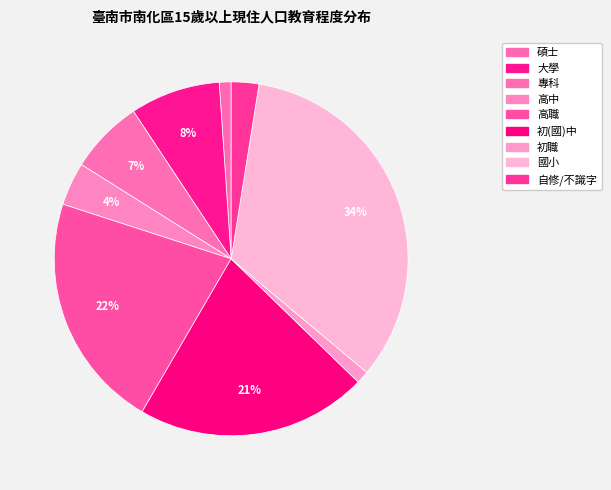

True or false: 初(國)中 accounts for 21% of the total.

True